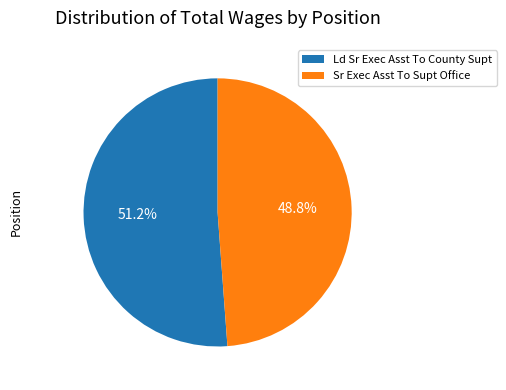

How many slices are in this pie chart?

2